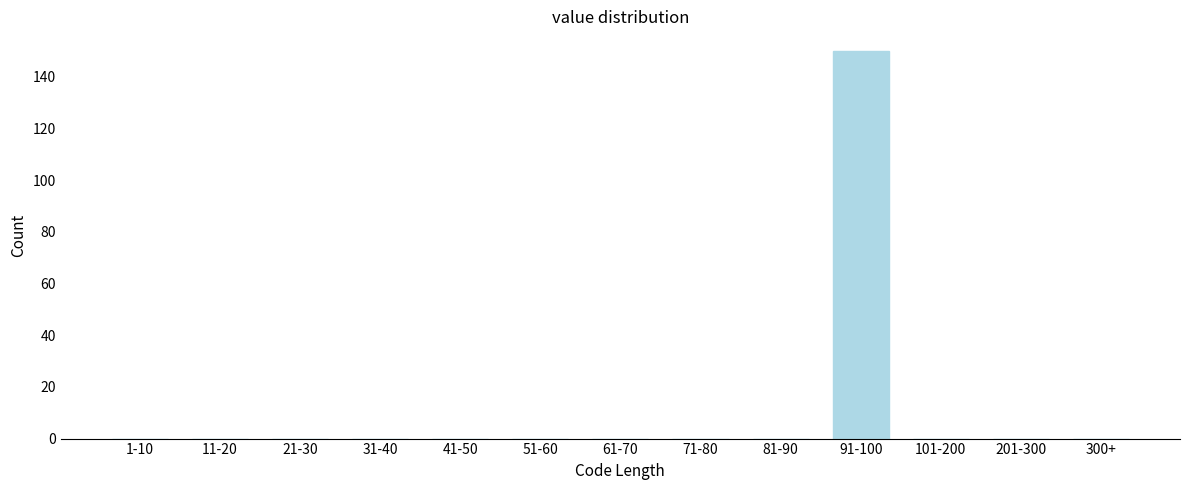

Reading left to right, list all the values displayed in this chart.

1-10=0	11-20=0	21-30=0	31-40=0	41-50=0	51-60=0	61-70=0	71-80=0	81-90=0	91-100=150	101-200=0	201-300=0	300+=0